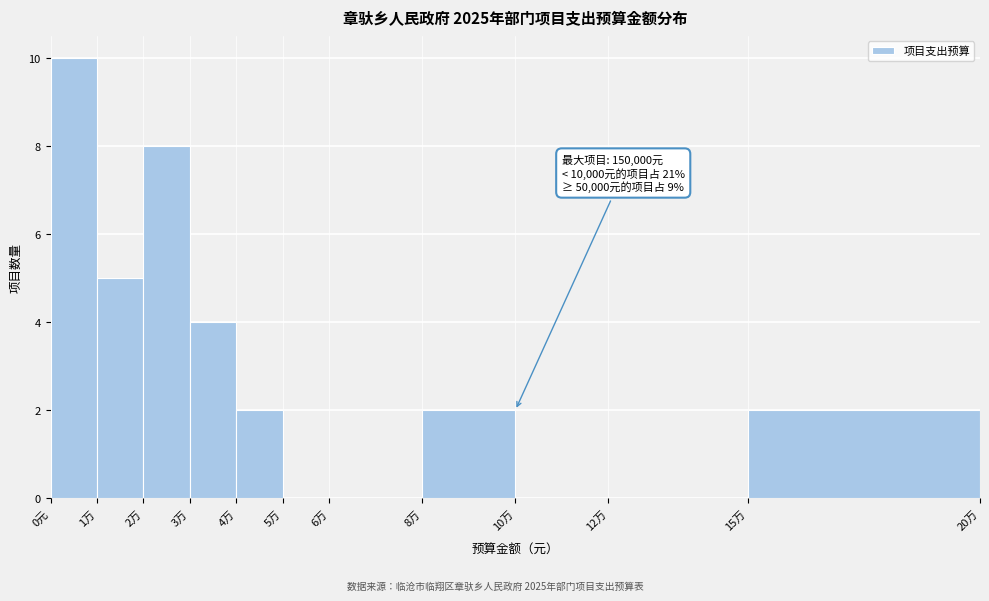

Reading right to left, transcribe all the data shown in this chart.

15万=2	12万=0	10万=0	8万=2	6万=0	5万=0	4万=2	3万=4	2万=8	1万=5	0元=10